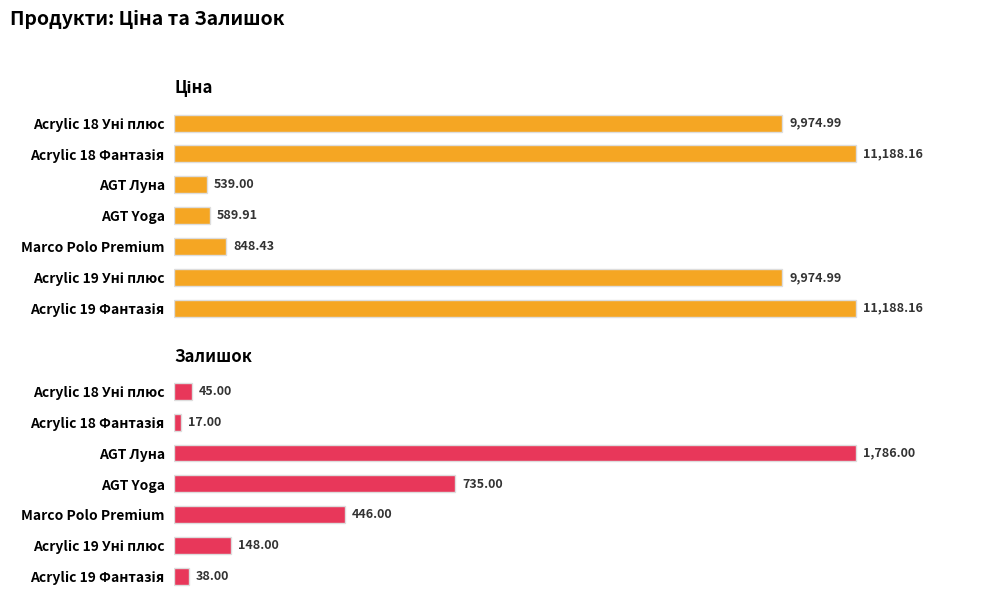

Which has a higher value, AGT Луна or Acrylic 18 Фантазія?

Acrylic 18 Фантазія